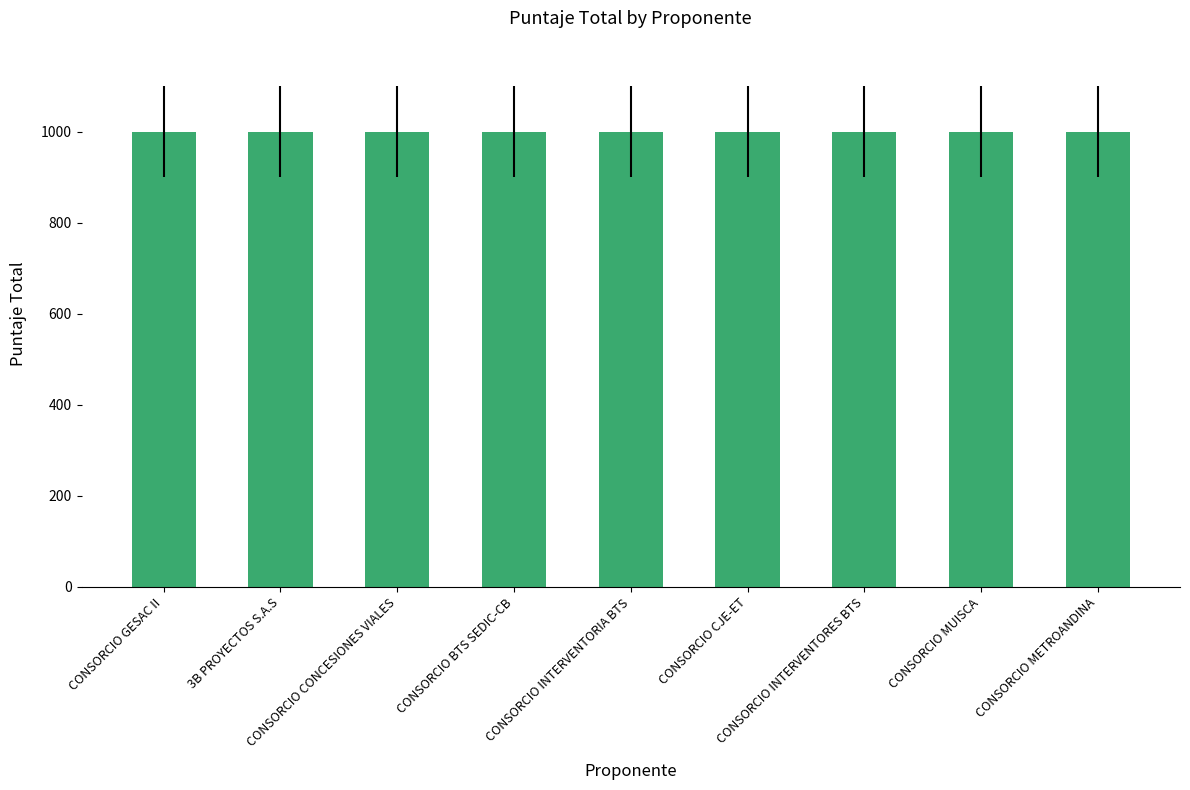

What is the label of the 7th bar from the left?

CONSORCIO INTERVENTORES BTS